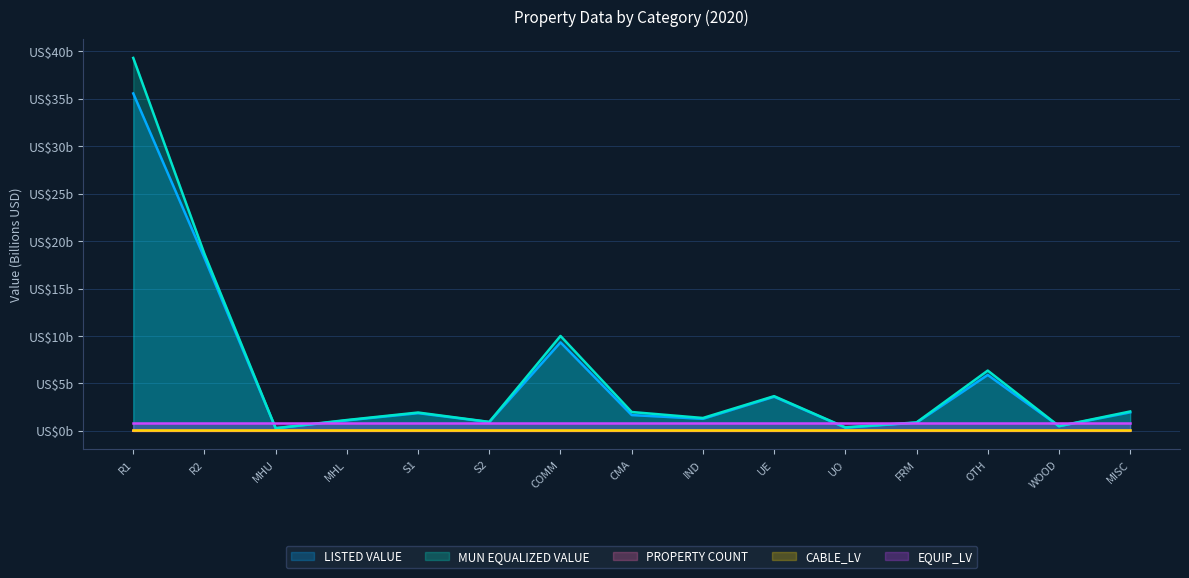

True or false: LISTED VALUE and MUN EQUALIZED VALUE intersect in this chart.

False